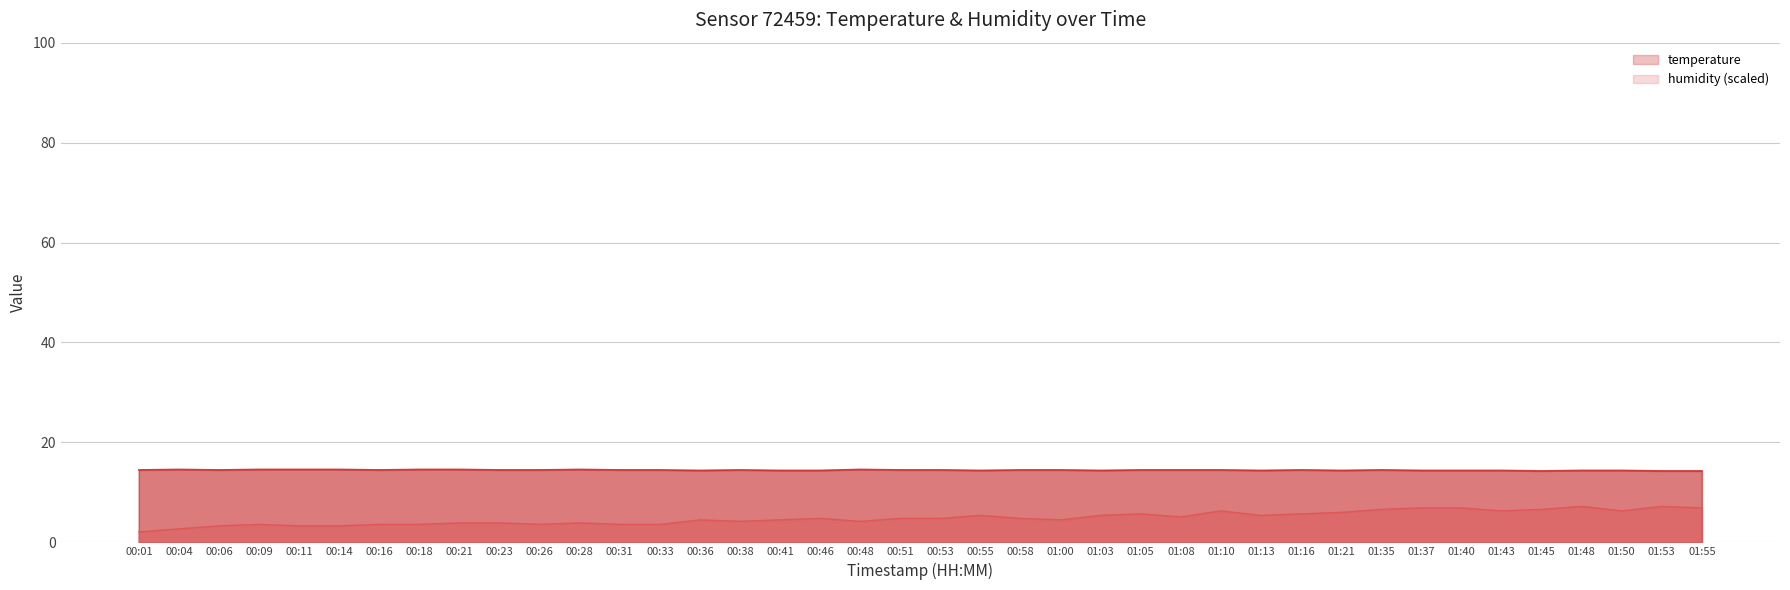

What is the average value of the temperature series?

14.5